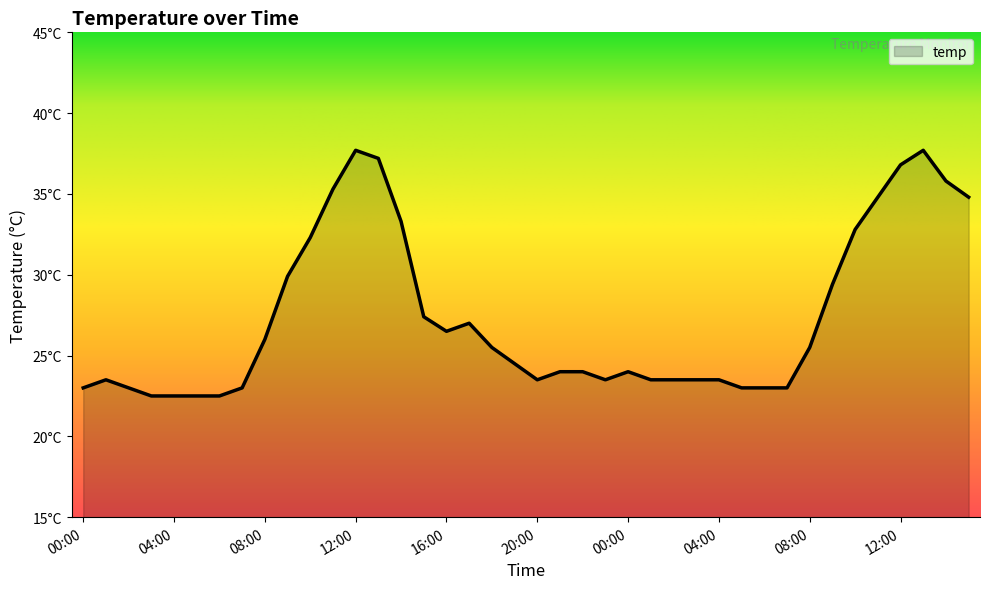

Does the chart have visible grid lines?

No